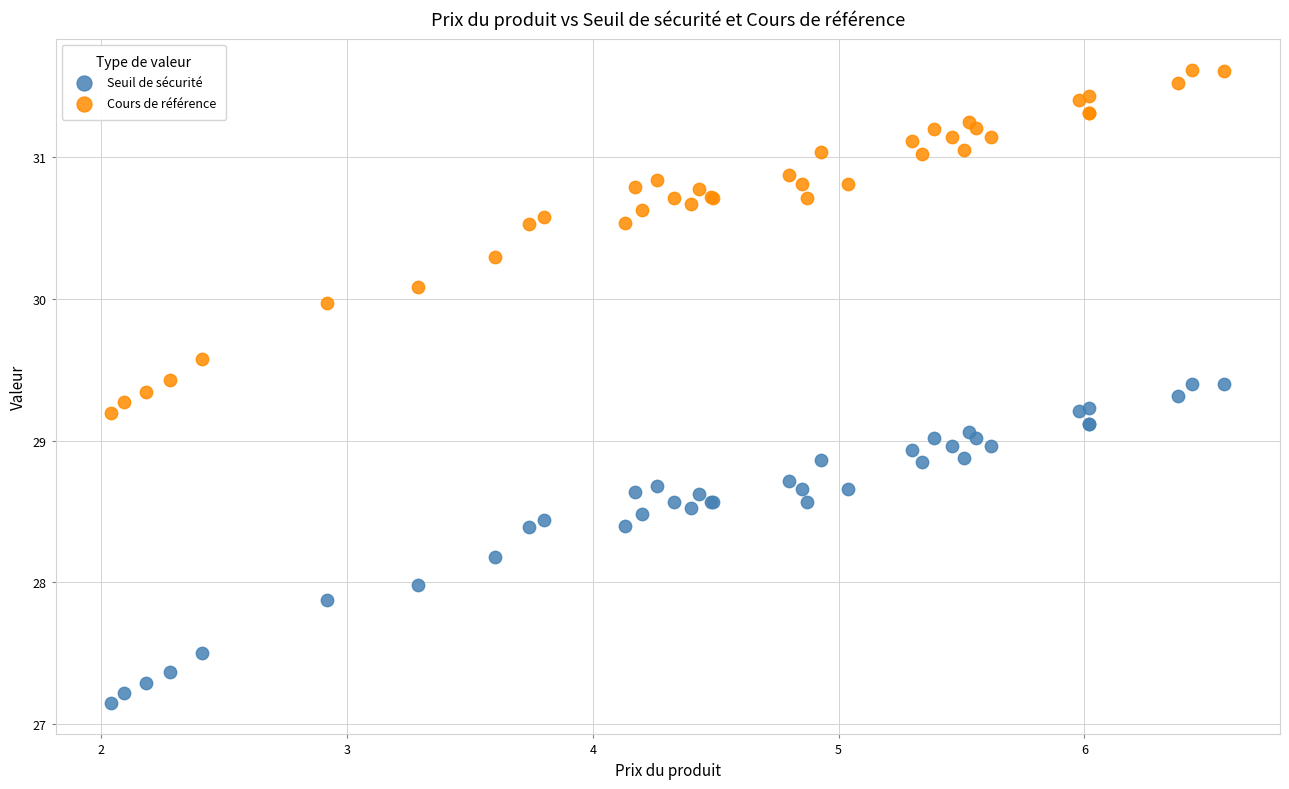

What are all the series names shown in the legend?

Seuil de sécurité, Cours de référence